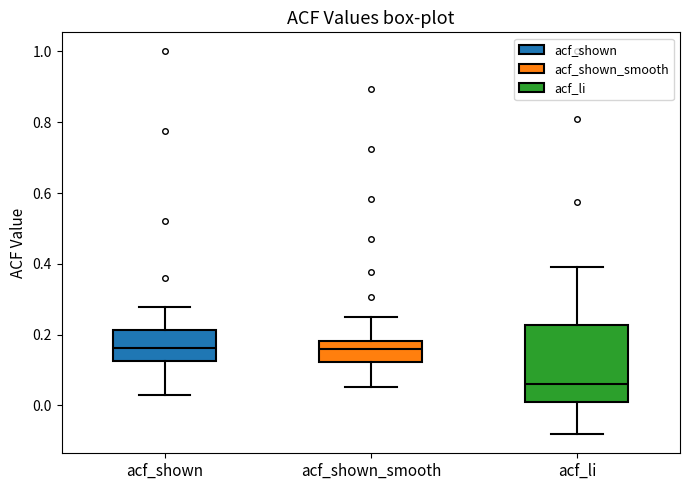

Reading left to right, transcribe this box plot: for each box, give where its median line is, the range the box spans, and where its two whiskers end, as read against the y-axis. The values are not printed on the chart, so give them approximately, as read against the axis.

acf_shown: median 0.16, box 0.12 to 0.22, whiskers 0.04 to 0.28
acf_shown_smooth: median 0.16, box 0.12 to 0.18, whiskers 0.06 to 0.26
acf_li: median 0.06, box 0.02 to 0.22, whiskers -0.08 to 0.40